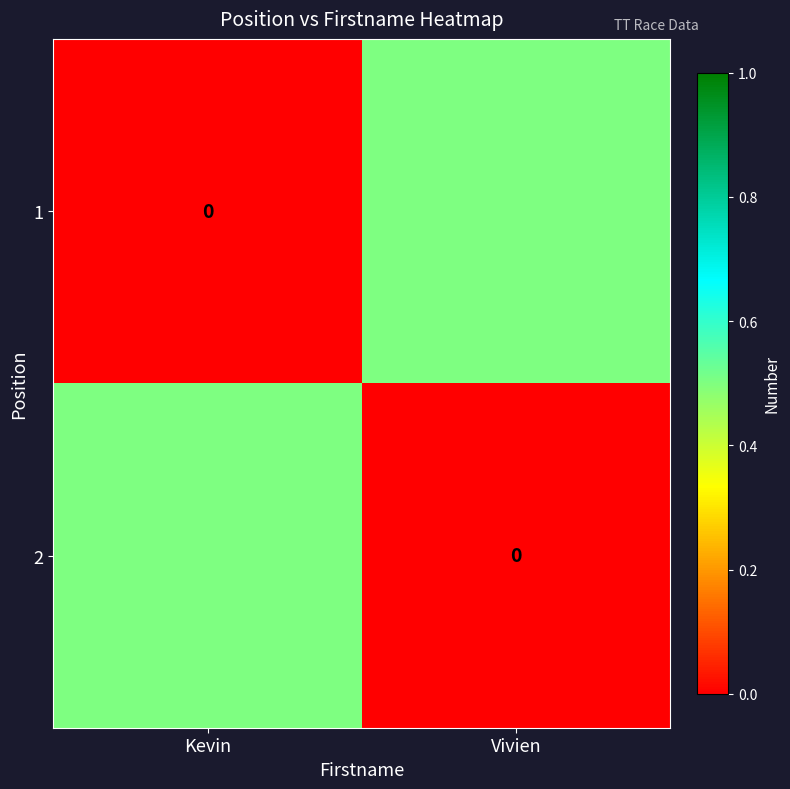

What is the sum of the 2 values at Vivien and Kevin?

0.5